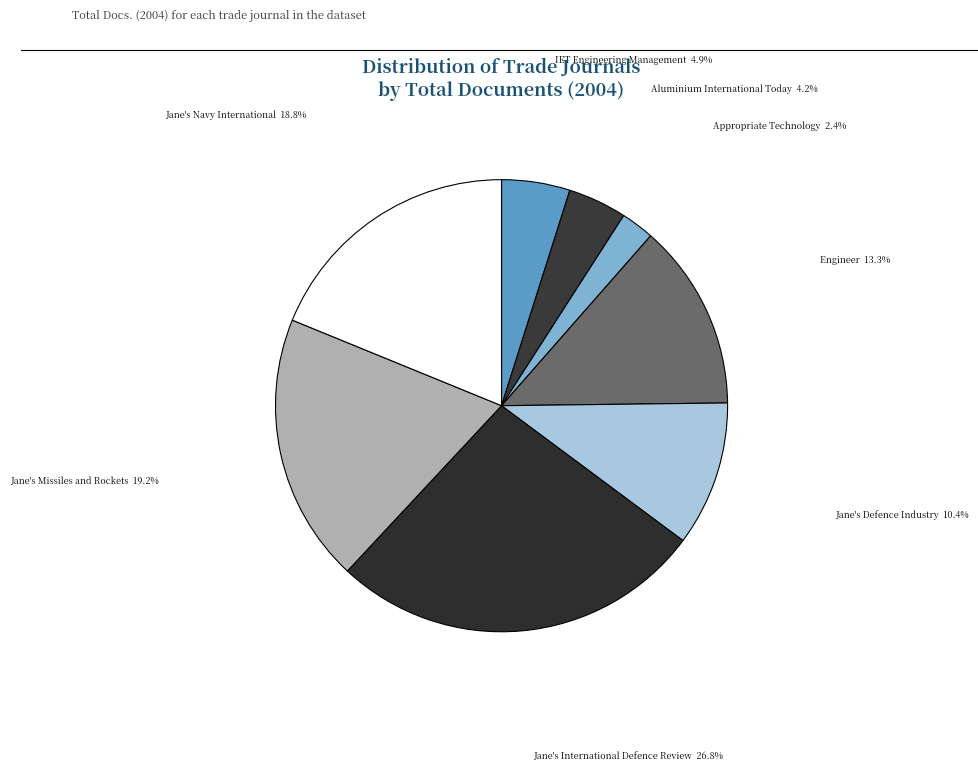

How many segments does this pie chart have?

8